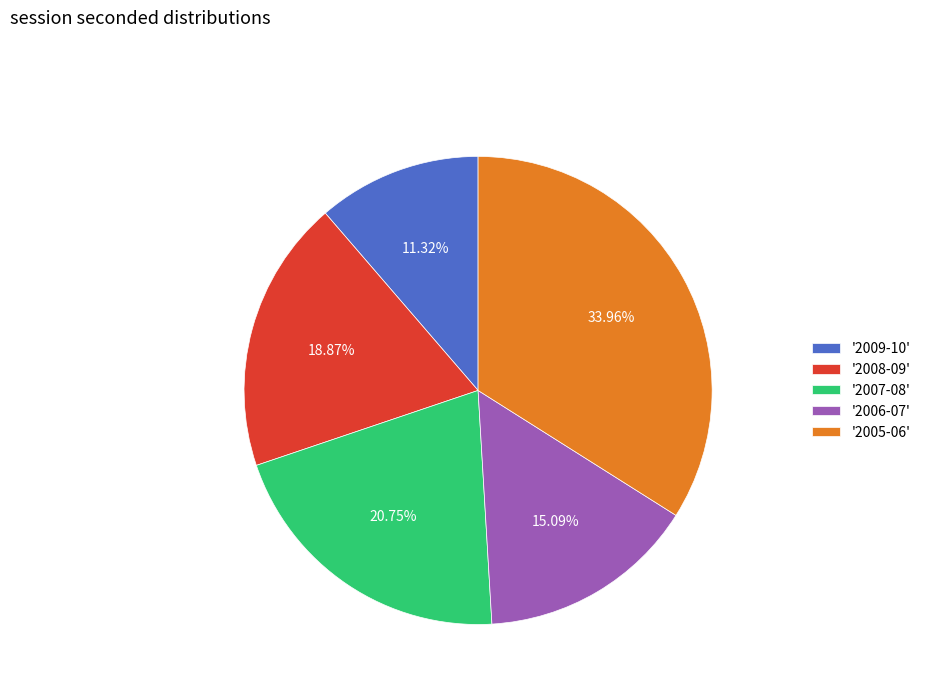

Is there any slice that represents more than half of the pie?

No